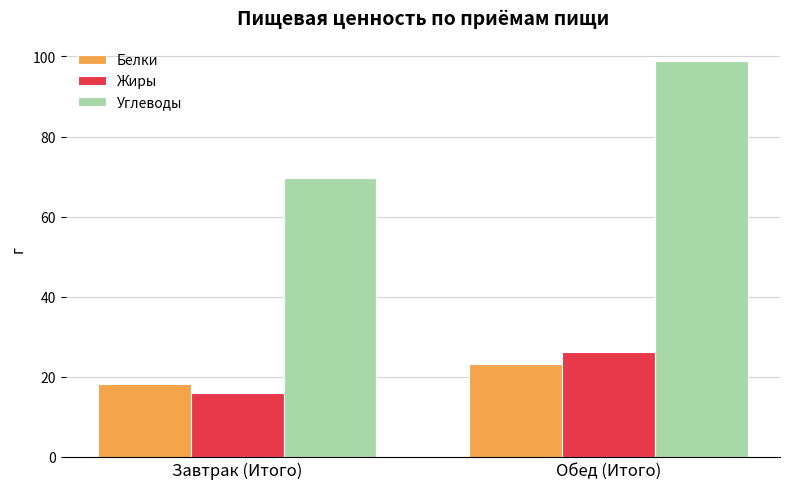

Is it true that Жиры equals 16.5 at Обед (Итого)?

False